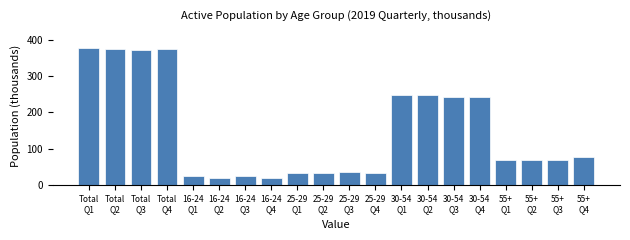

What is the maximum value shown in the chart?

377.3